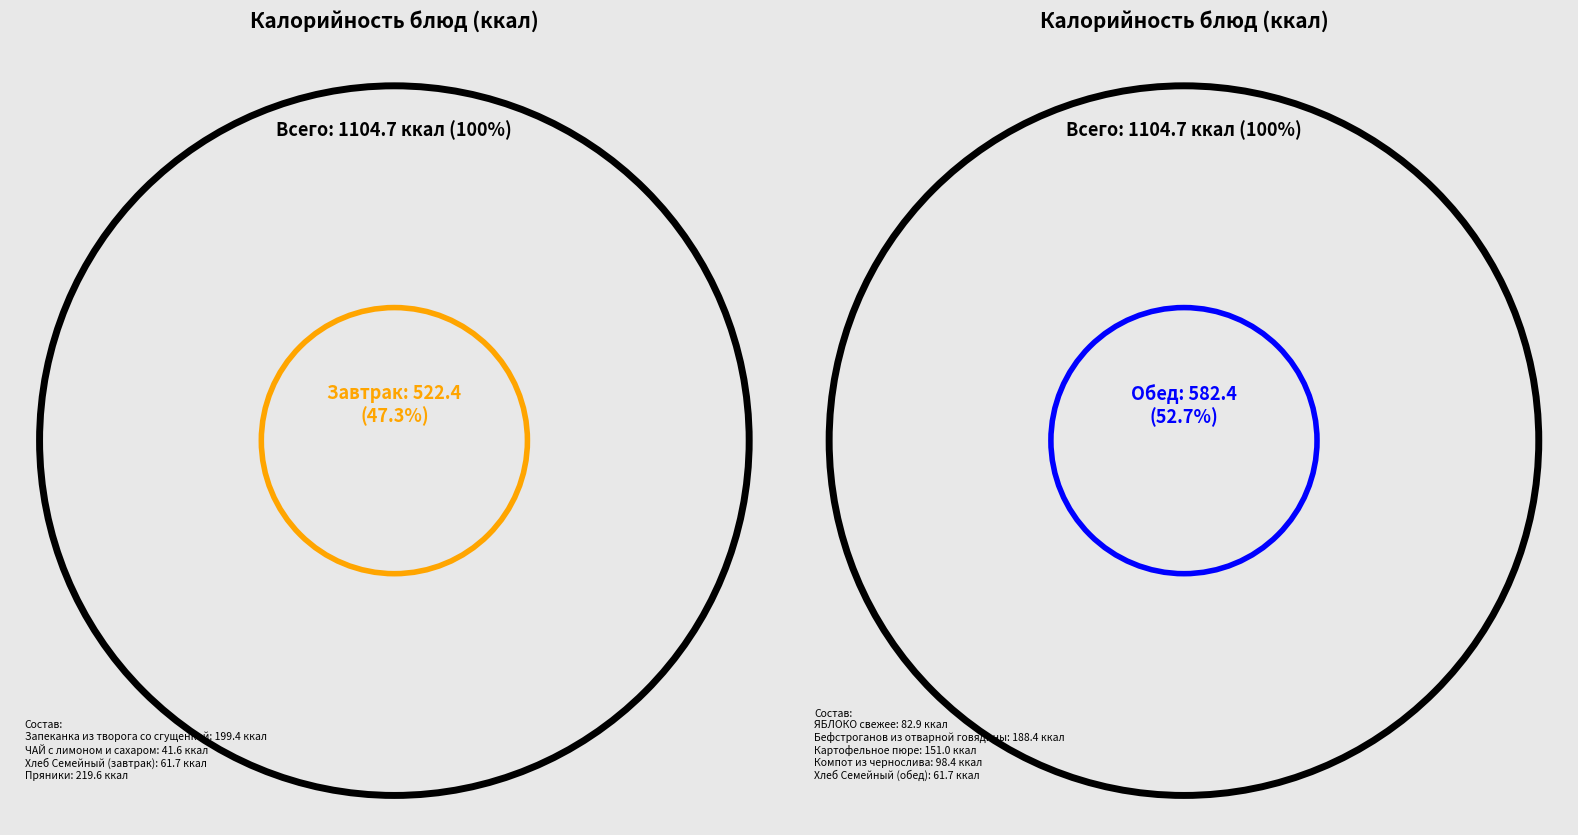

Between Пряники and Компот из чернослива, which is larger?

Пряники